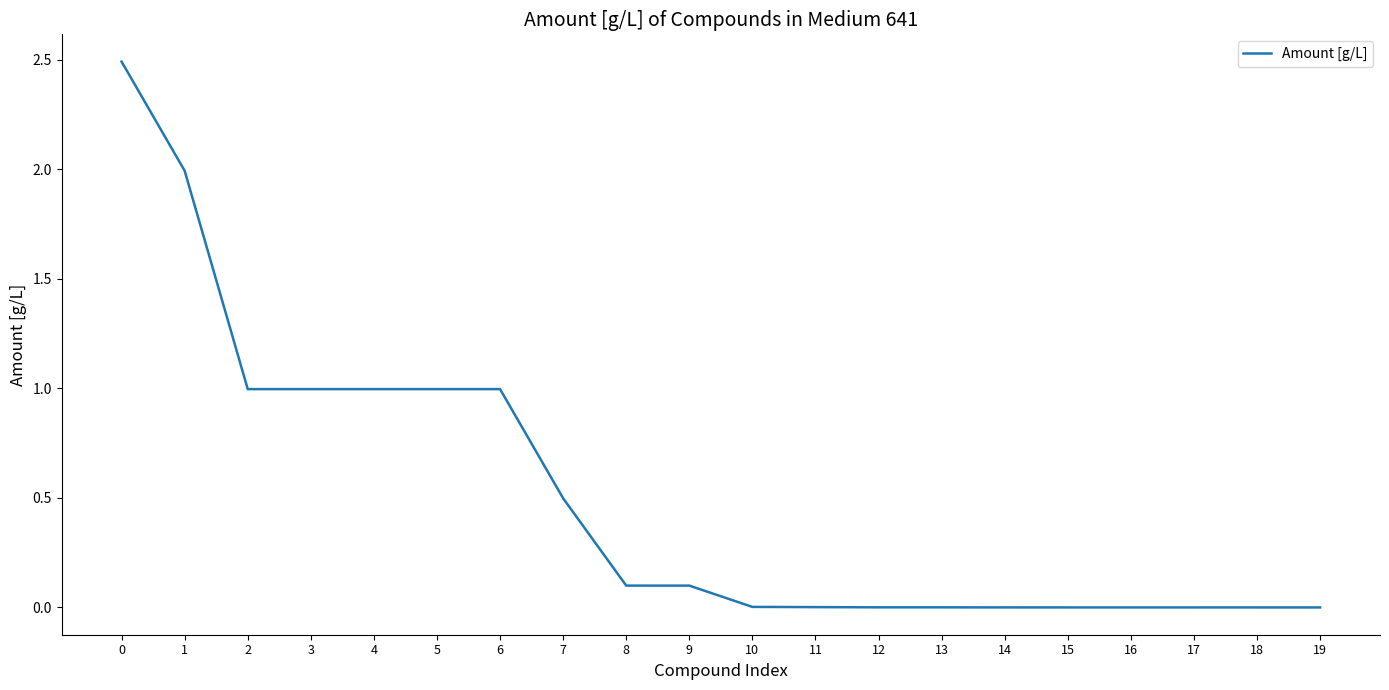

Is it true that the value at 19 is 0.0?

True